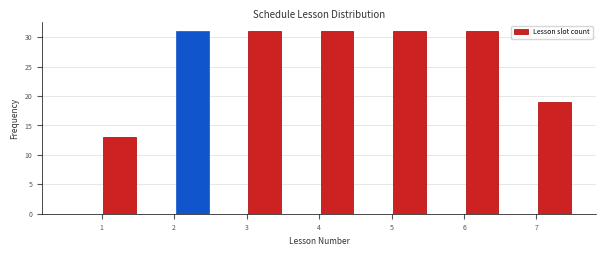

Reading left to right, list every bar in this chart as the range it spans on the x-axis followed by its height. The values are not printed on the chart, so give them approximately, as read against the axis.

0.5 to 1.0: 0
1.0 to 1.5: 13
1.5 to 2.0: 0
2.0 to 2.5: 31
2.5 to 3.0: 0
3.0 to 3.5: 31
3.5 to 4.0: 0
4.0 to 4.5: 31
4.5 to 5.0: 0
5.0 to 5.5: 31
5.5 to 6.0: 0
6.0 to 6.5: 31
6.5 to 7.0: 0
7.0 to 7.5: 19